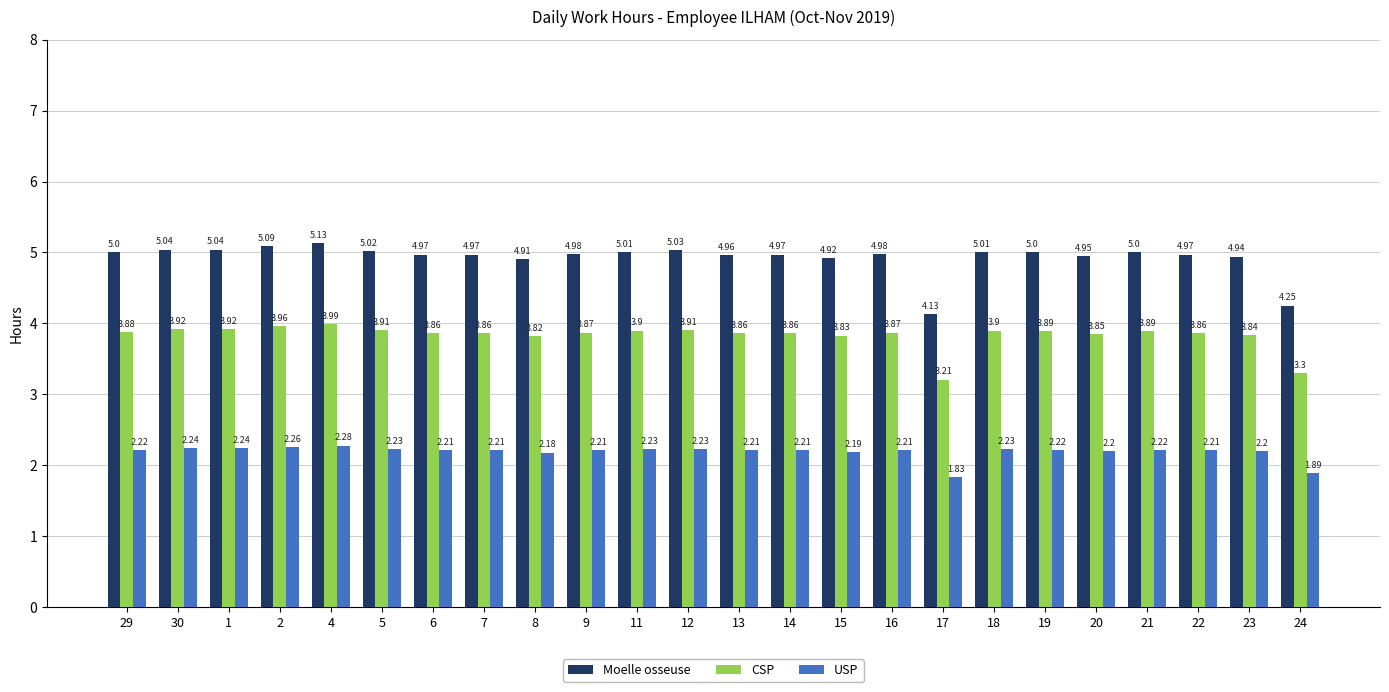

Count the number of data series in this chart.

3